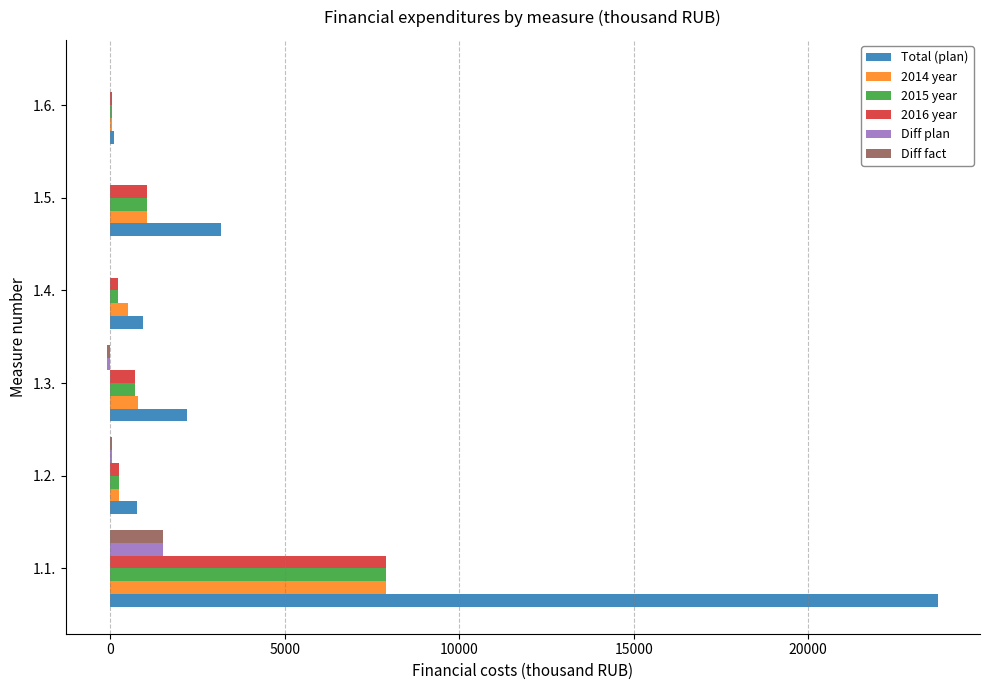

Between 1.2. and 1.5., which series saw the biggest shift?

Total (plan)